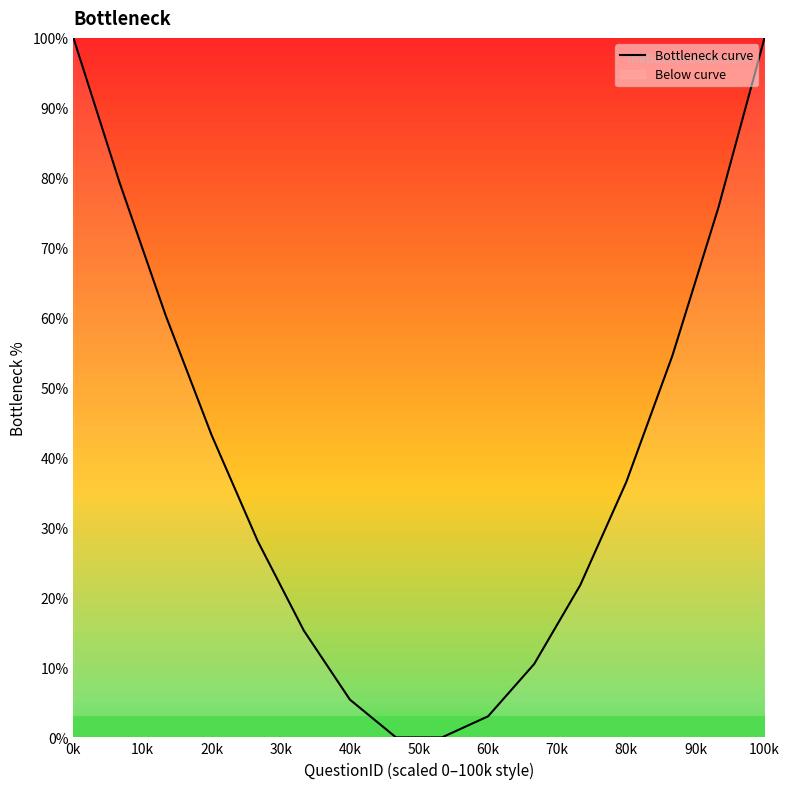

Which category has the highest value across all series?

0k